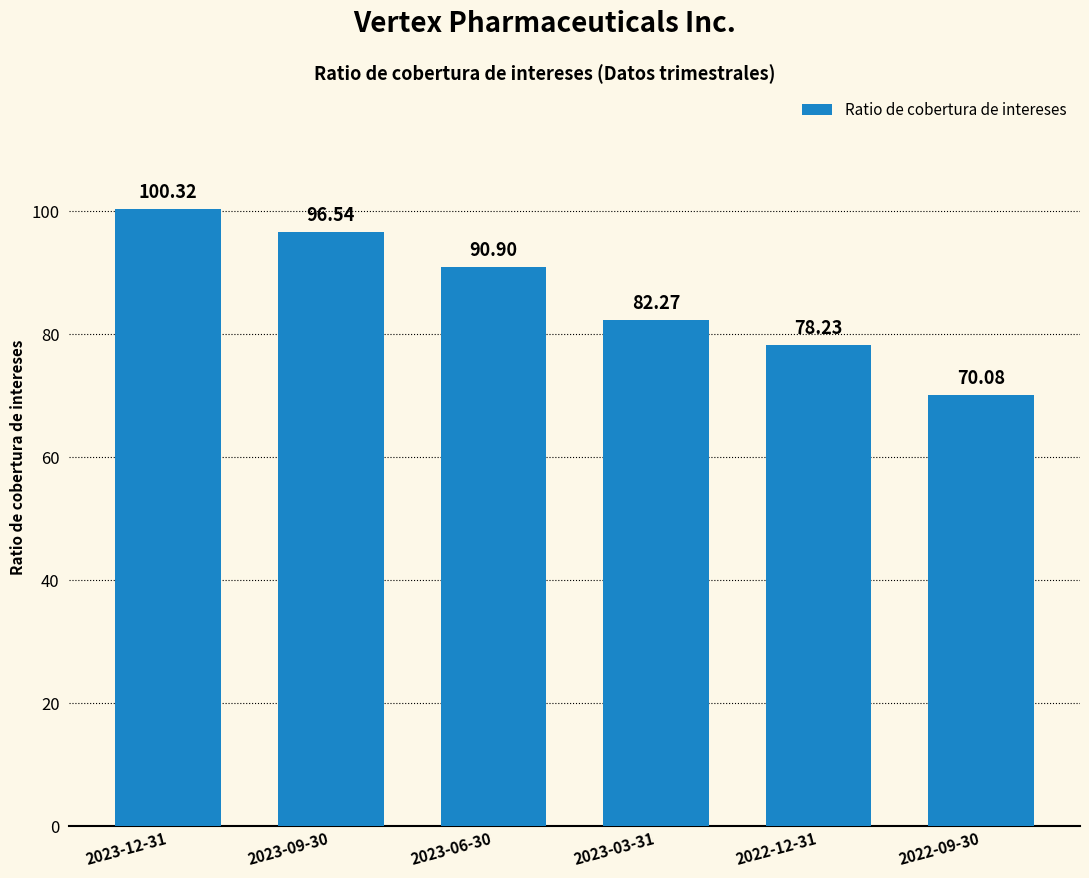

What is the sum of all values?

518.3